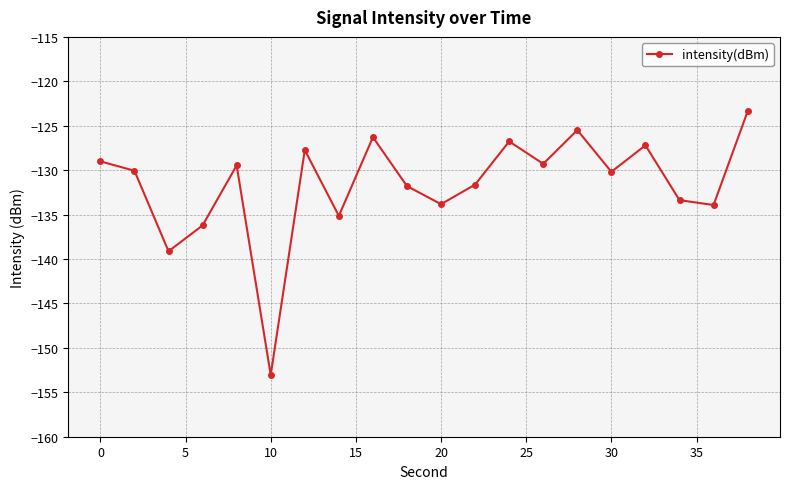

How many interior local valleys (lower than both neighbors) does the data have?

7